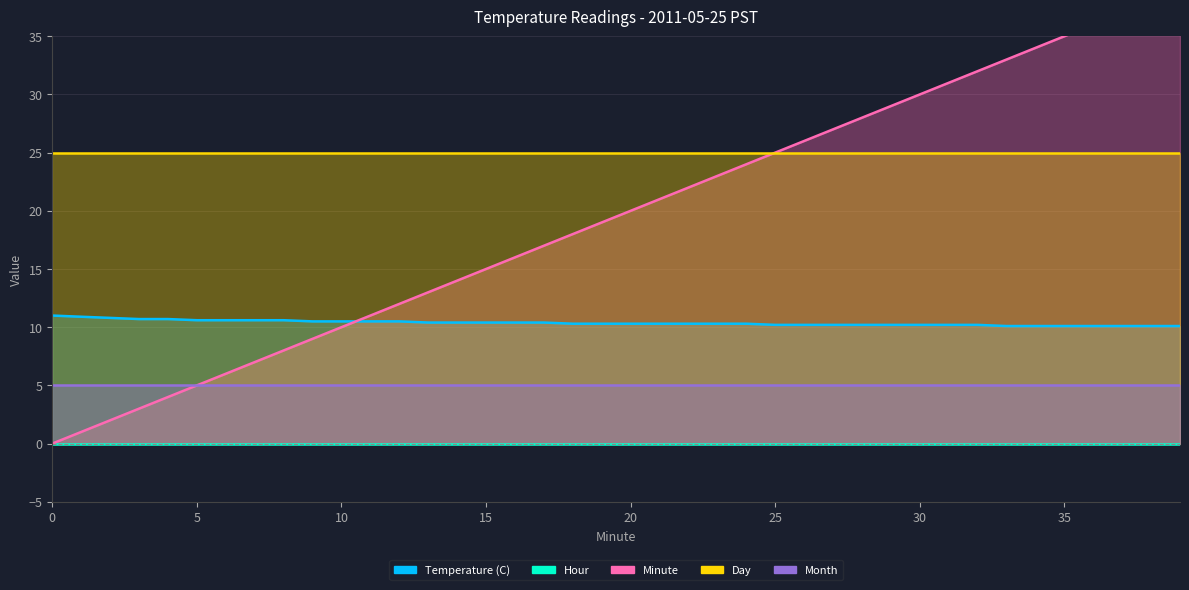

Which has a higher value, 23 or 9?

9